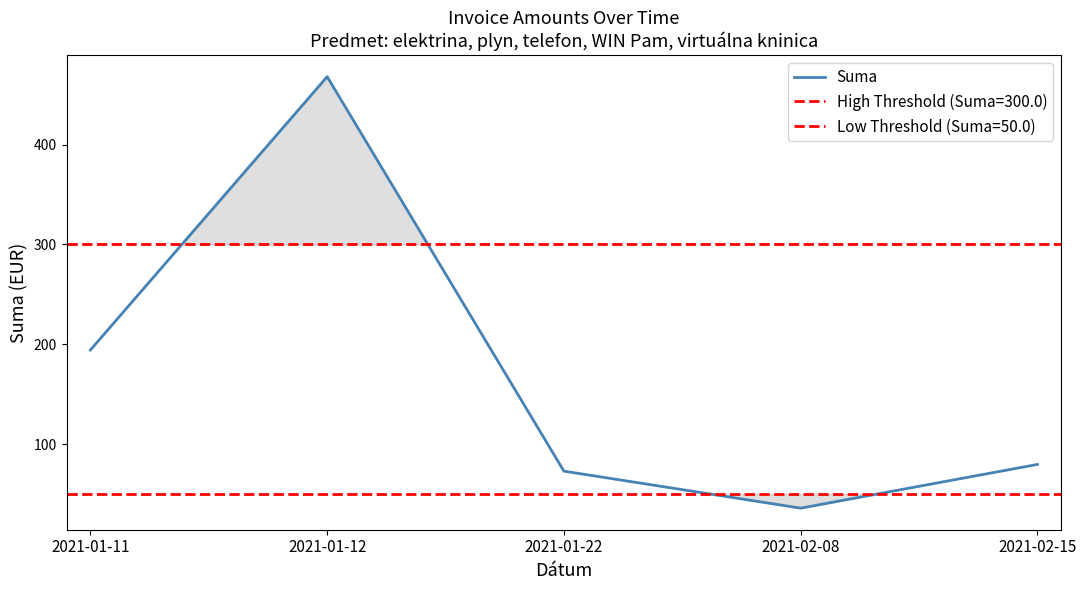

List the labels in order of value, largest first.

2021-01-12, 2021-01-11, 2021-02-15, 2021-01-22, 2021-02-08